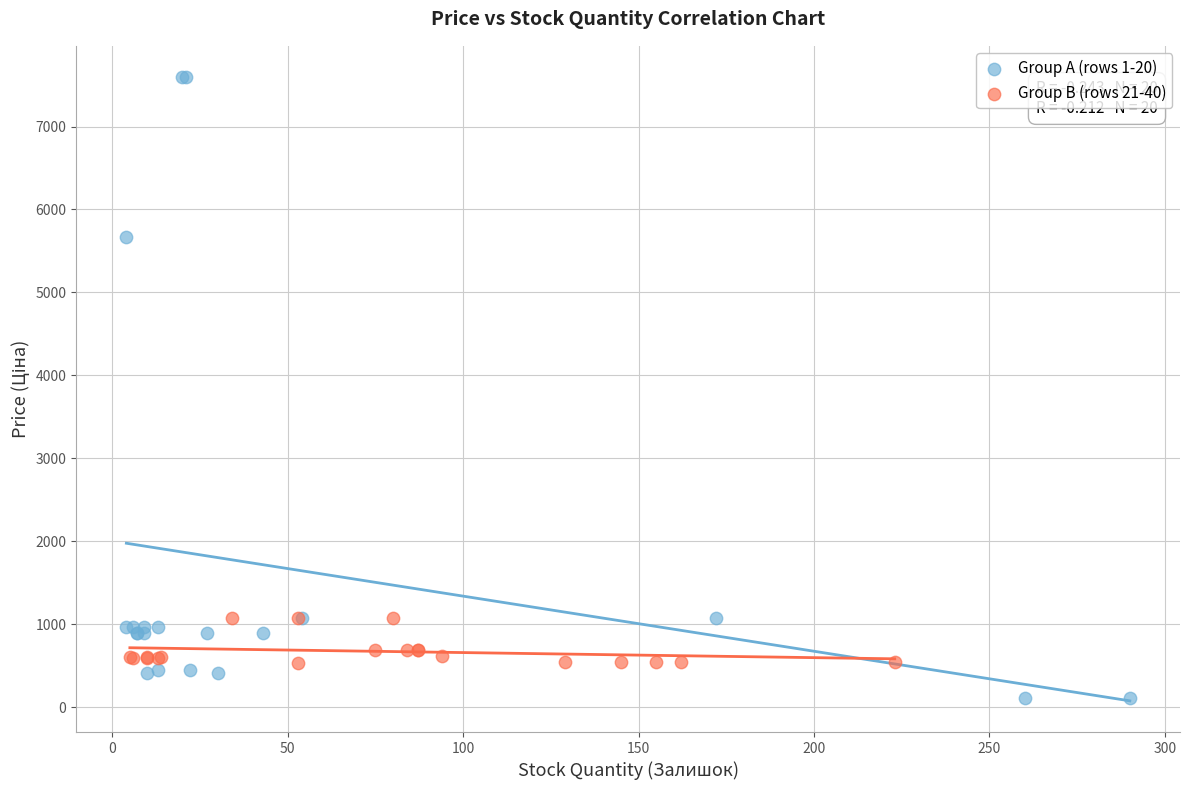

Which series reaches the minimum Y coordinate?

Group A (rows 1-20)